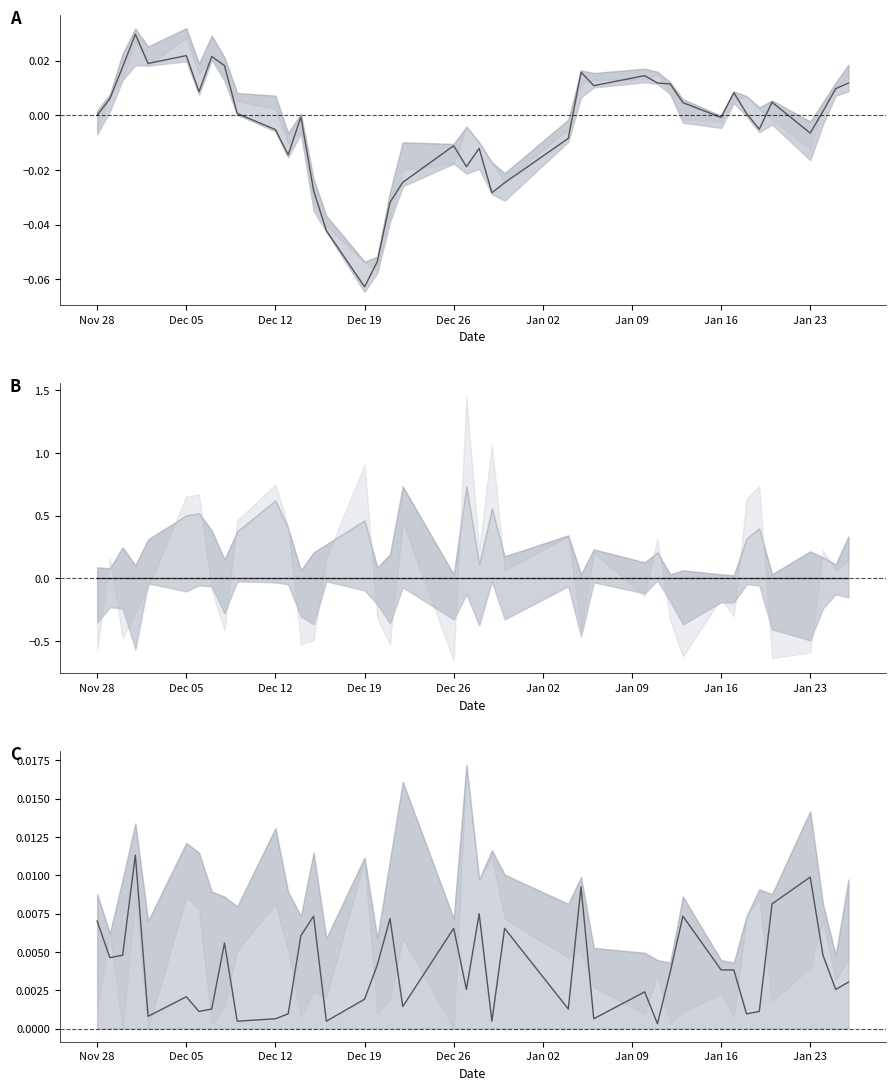

At which category does Range Low reach its first local valley?

Dec 05